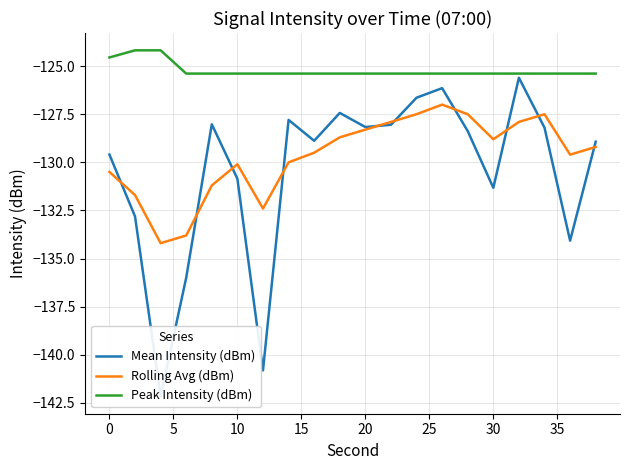

True or false: Peak Intensity (dBm) and Rolling Avg (dBm) cross at least once.

False